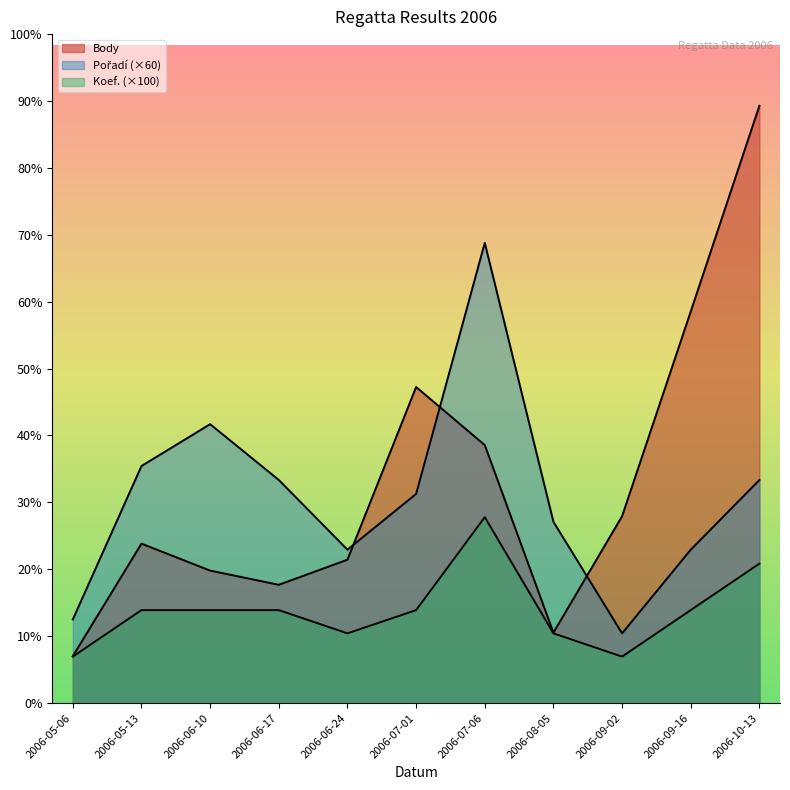

What is the total value across all series at 2006-06-10?

2170